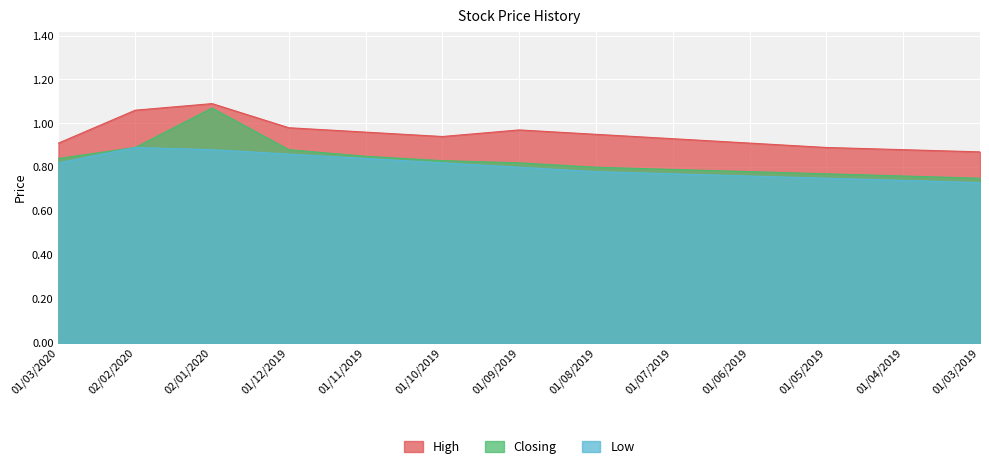

True or false: Closing and Low intersect in this chart.

False